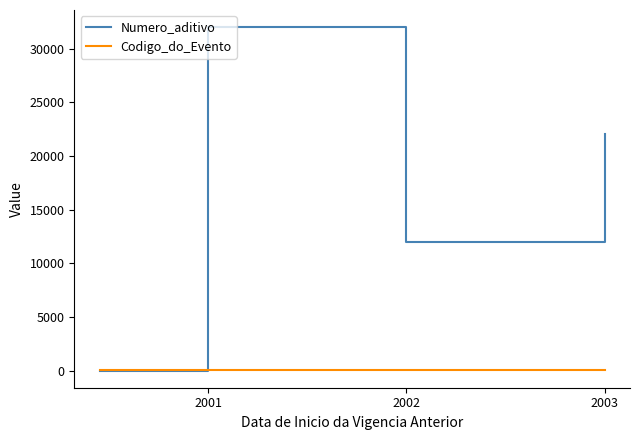

Rank the series by their average value, from highest to lowest.

Numero_aditivo, Codigo_do_Evento